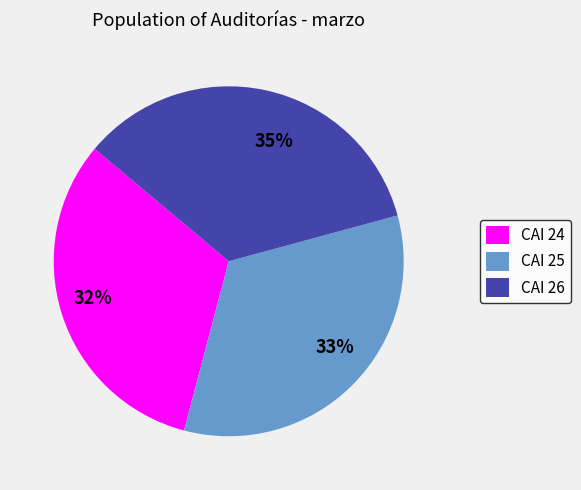

To the nearest percent, what portion does CAI 26 represent?

35%